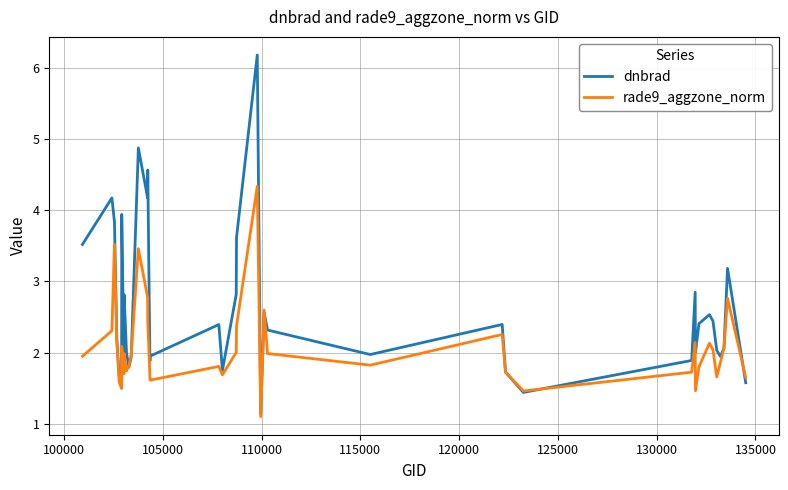

Rank the series by their maximum value, from highest to lowest.

dnbrad, rade9_aggzone_norm